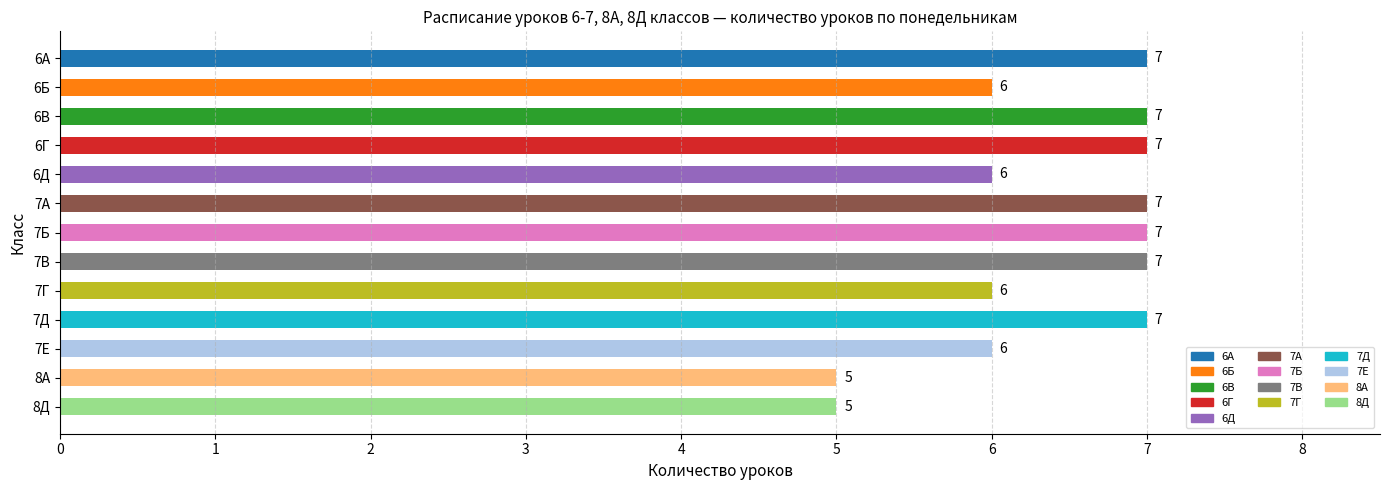

What is the change in value from 7В to 7Е?

-1